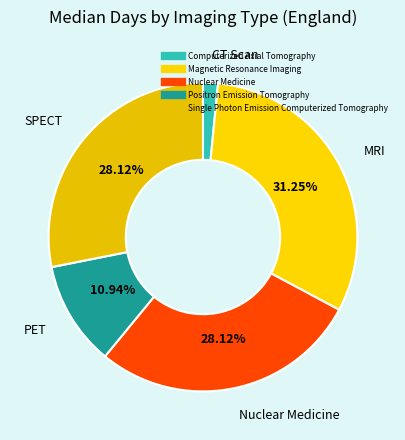

How much of the chart is everything except Computerized Axial Tomography?

98.4%